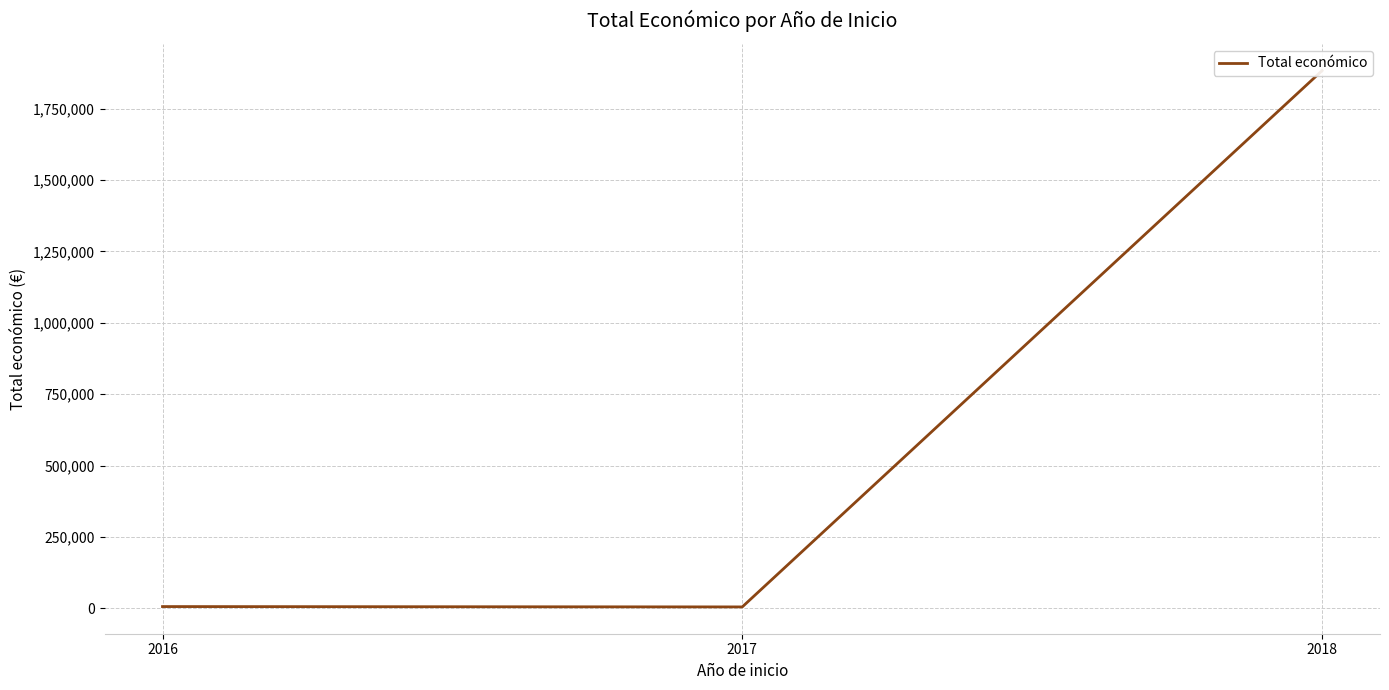

True or false: the data shows 1882720.7 at 2018.

True